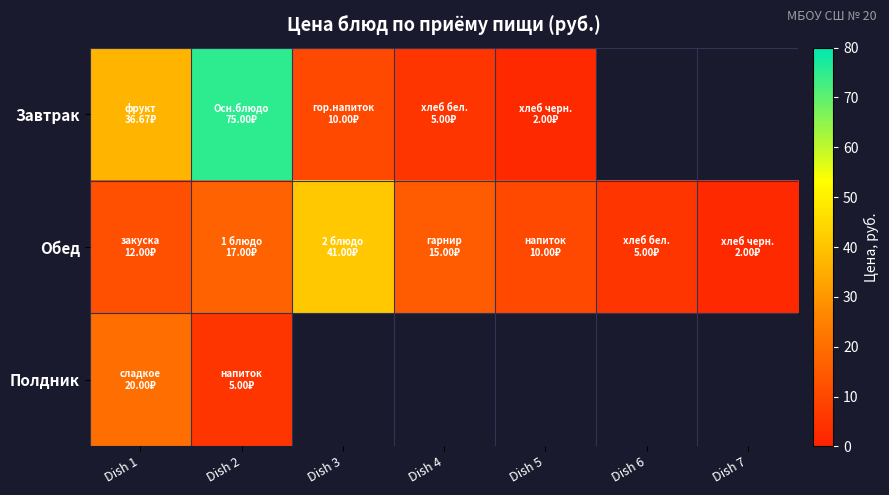

Which series has the largest range (max minus min)?

Завтрак